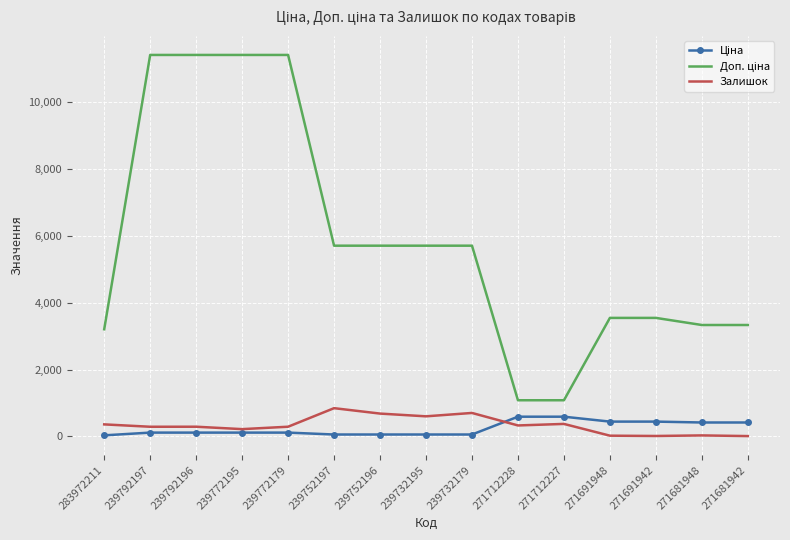

What is the total value across all series at 271712227?

2045.6